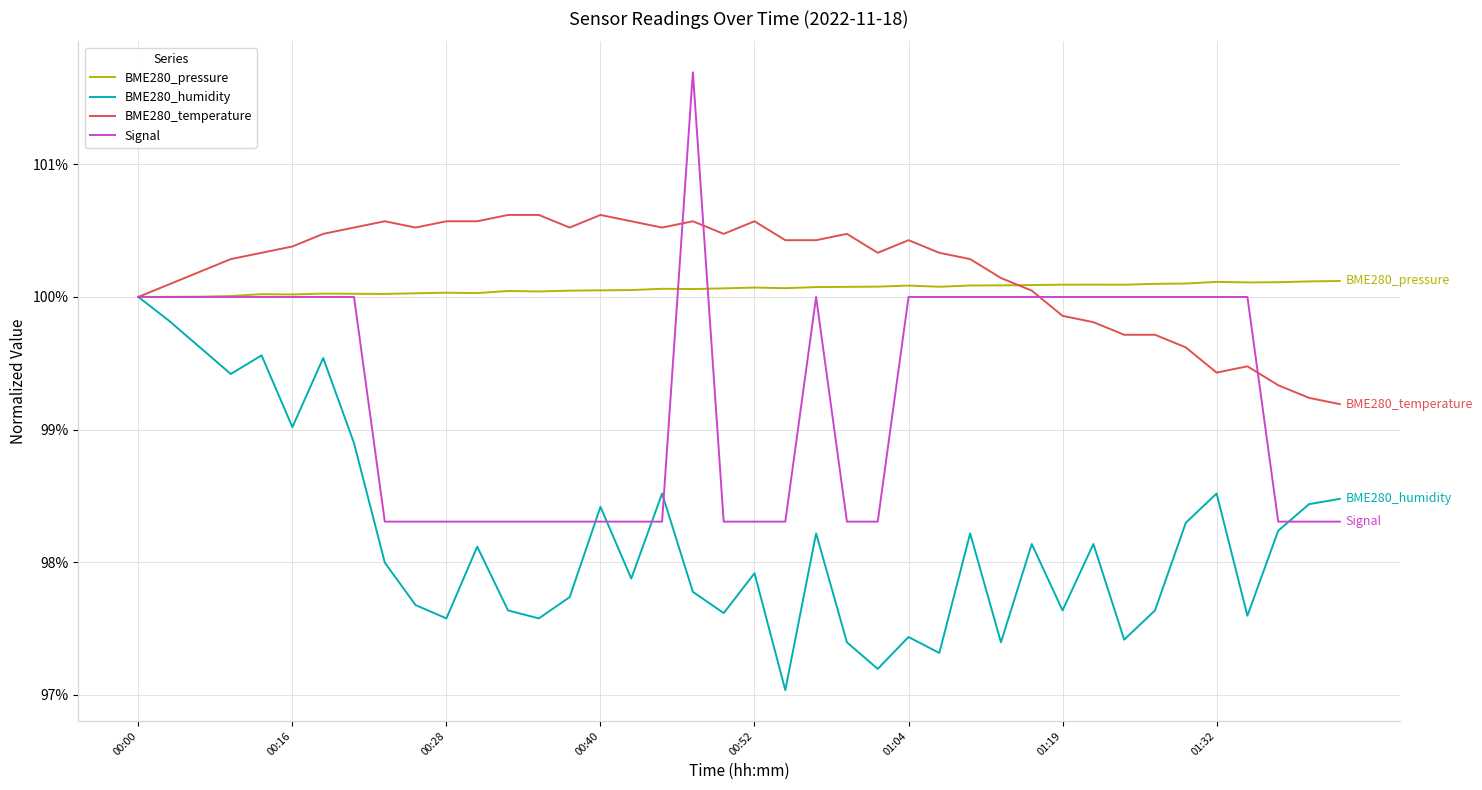

Which series has the largest range (max minus min)?

Signal